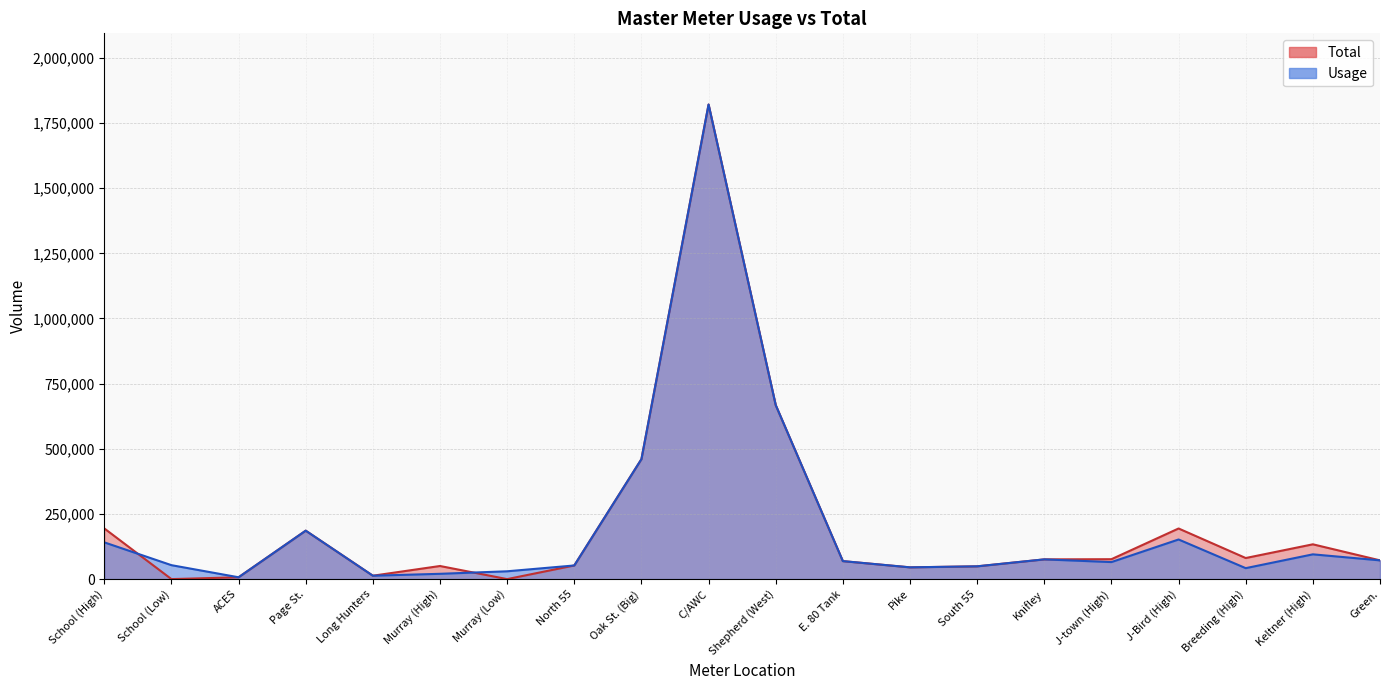

List the labels in order of Total value, smallest first.

School (Low), Murray (Low), ACES, Long Hunters, Pike, South 55, Murray (High), North 55, E. 80 Tank, Green., Knifley, J-town (High), Breeding (High), Keltner (High), Page St., J-Bird (High), School (High), Oak St. (Big), Shepherd (West), C/AWC